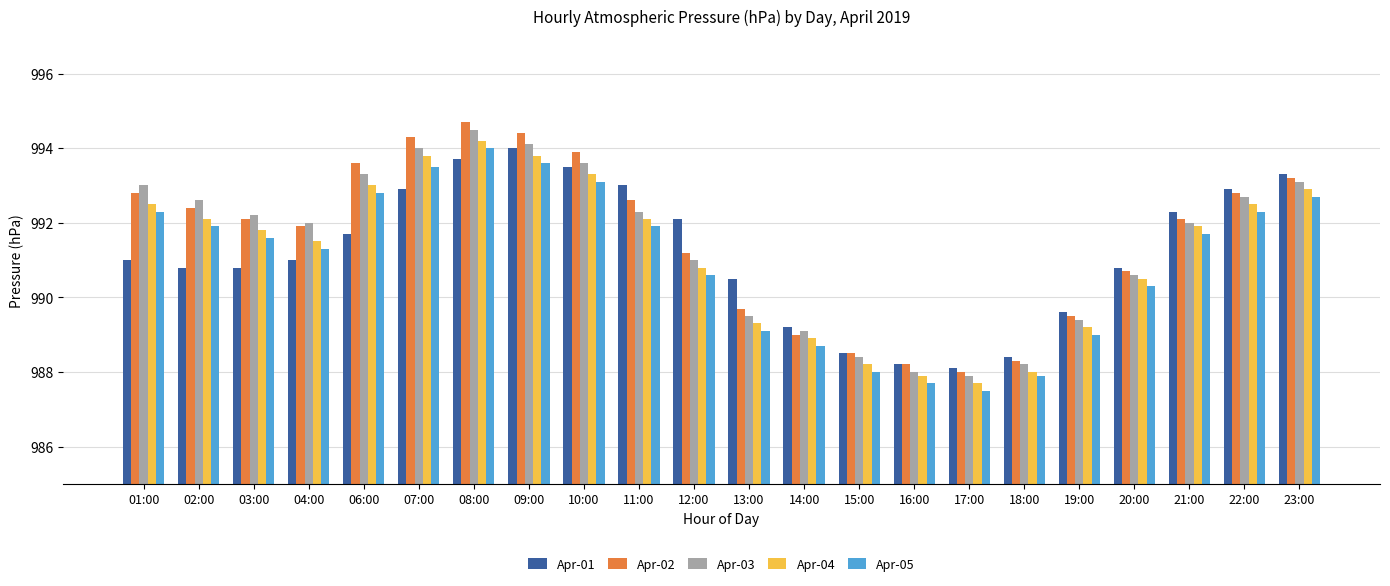

How many bars are there in total?

110